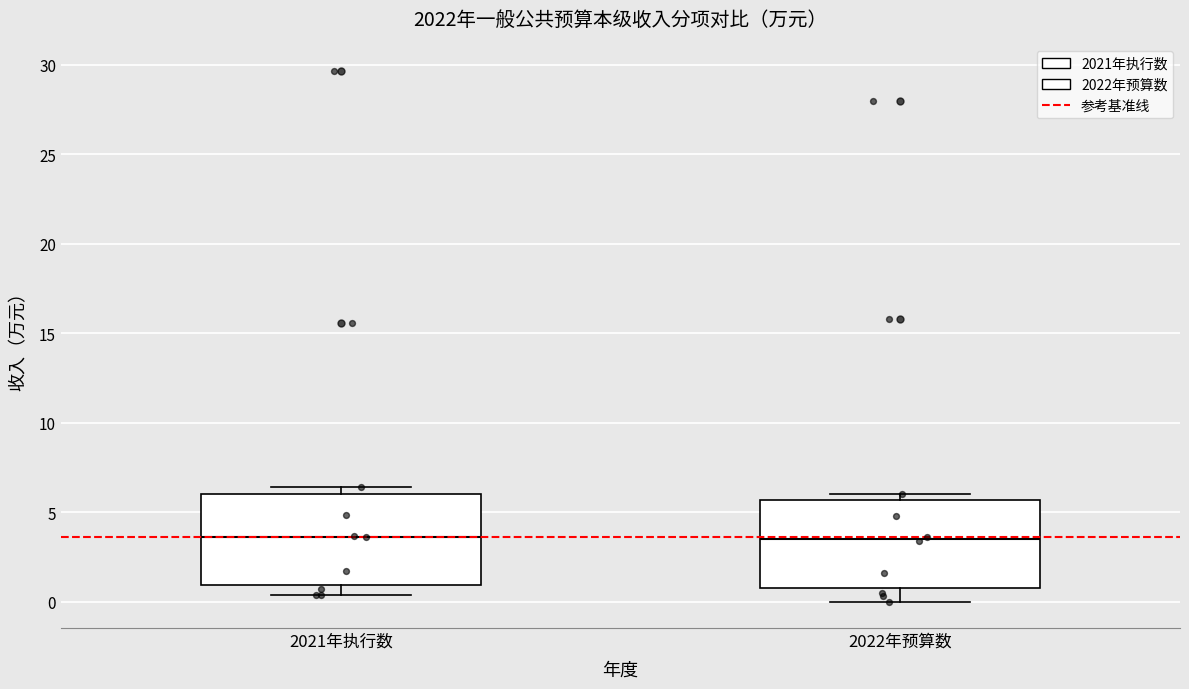

Where is the lower edge of the box for 2022年预算数 on the y-axis? The values are not printed on the chart, so give them approximately, as read against the axis.

1.0